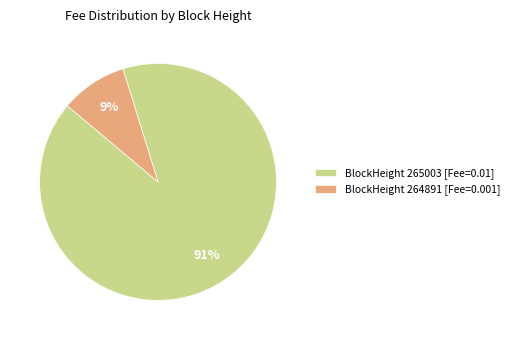

Between BlockHeight 265003 [Fee=0.01] and BlockHeight 264891 [Fee=0.001], which is larger?

BlockHeight 265003 [Fee=0.01]